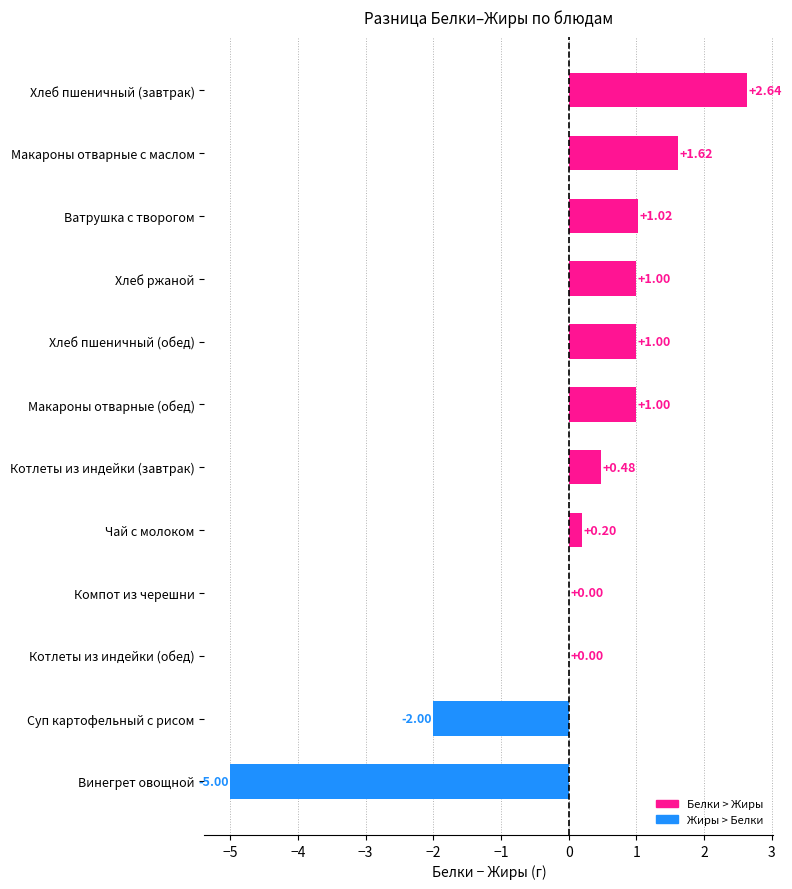

Which label corresponds to the largest value in the chart?

Хлеб пшеничный (завтрак)